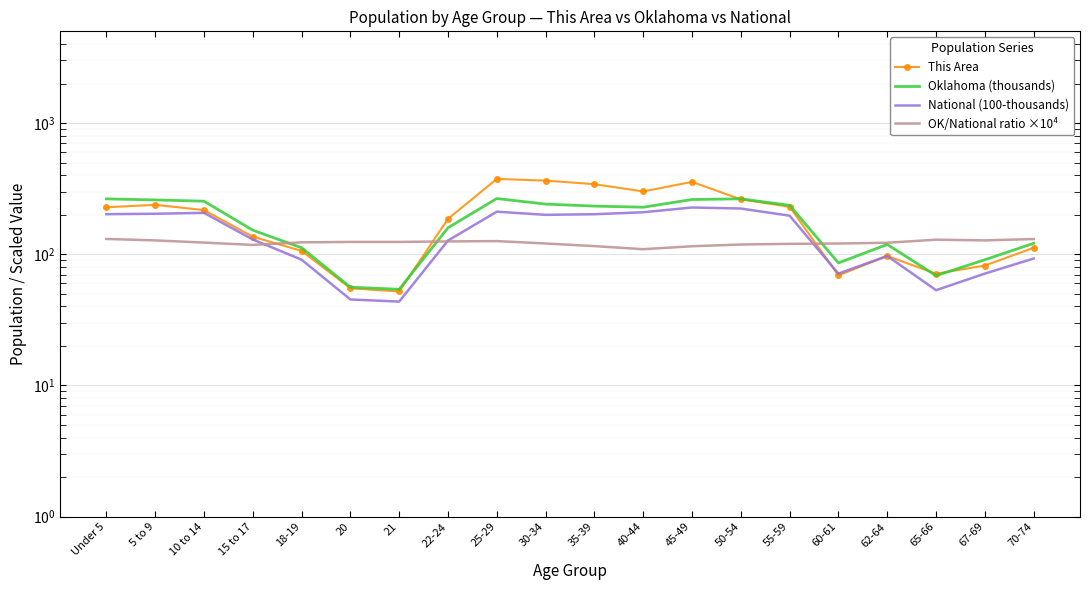

Between 62-64 and 45-49, which is larger?

45-49